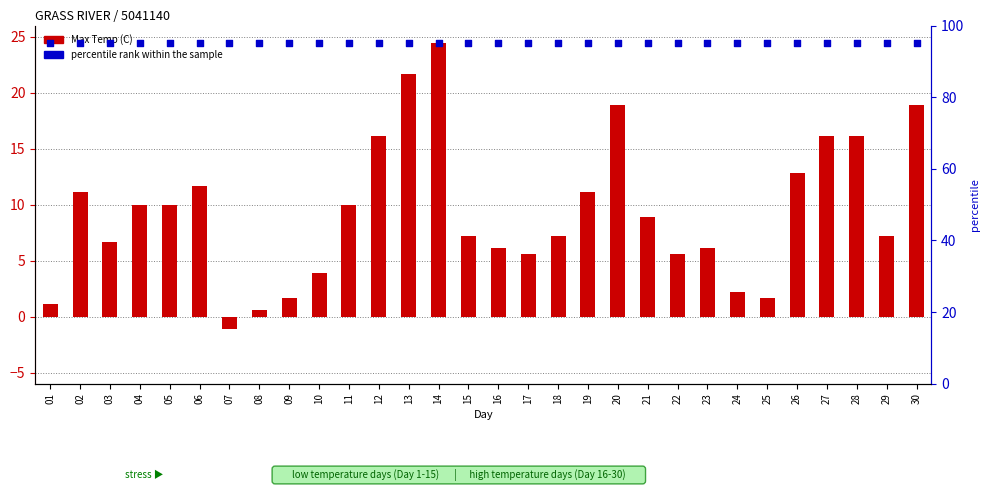

Is the value of percentile rank within the sample at 20 greater than the value of Max Temp (C) at 07?

Yes